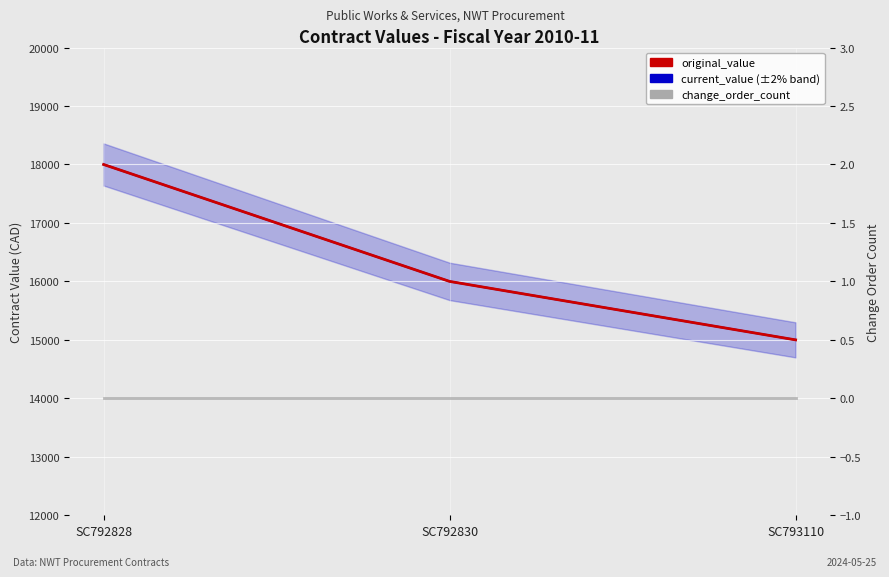

Which series changed the most between SC792828 and SC792830?

original_value